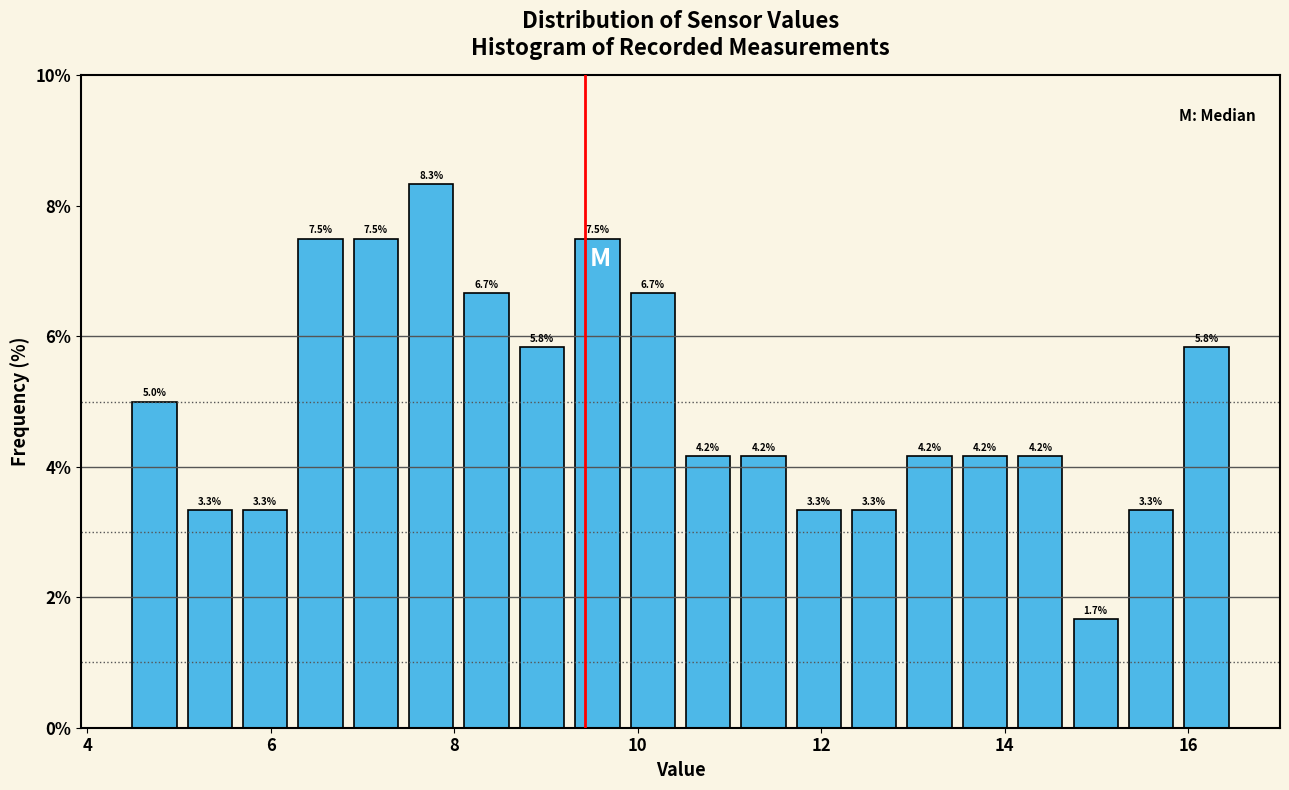

Around what value on the x-axis is the tallest bar? Give the approximate position of its centre, as read against the axis.

7.8